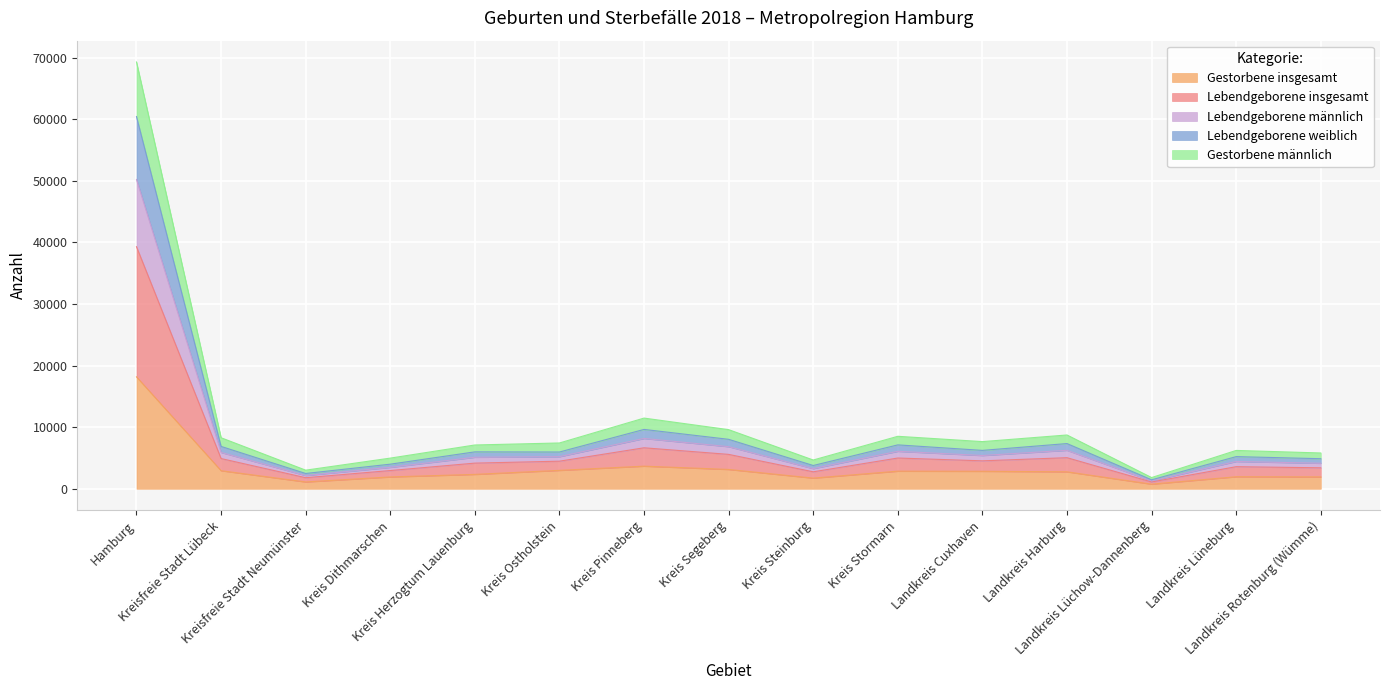

True or false: Lebendgeborene männlich and Lebendgeborene weiblich cross at least once.

False